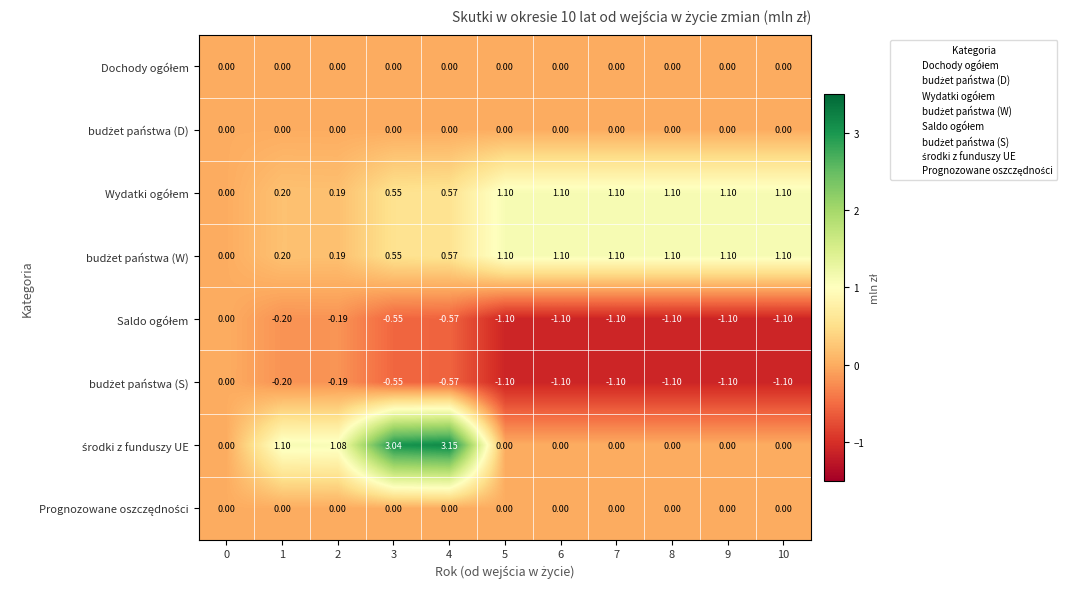

How many categories are shown in the chart?

11